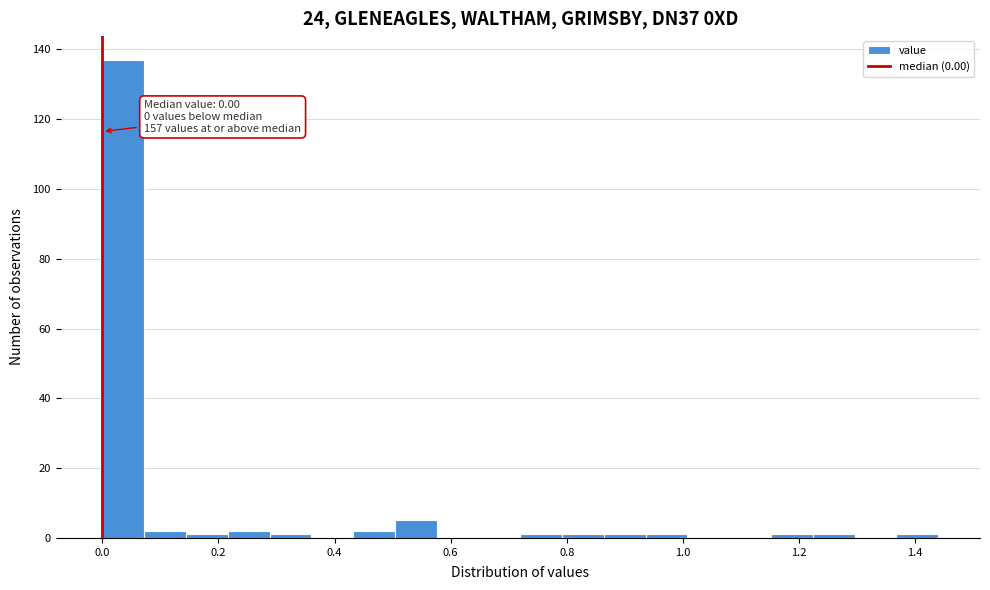

Read against the x-axis, roughly where is the centre of the tallest bar?

0.04